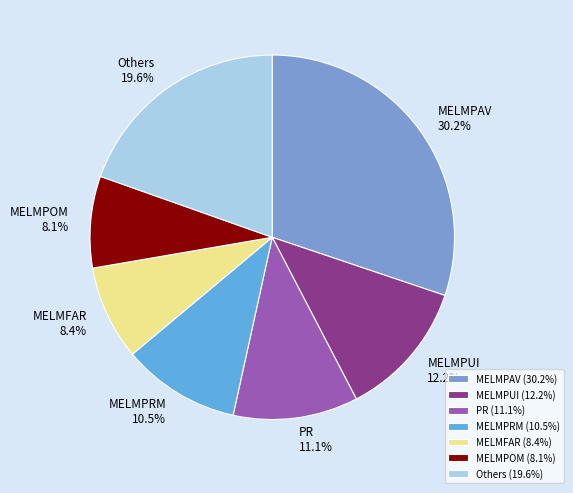

How many segments does this pie chart have?

7